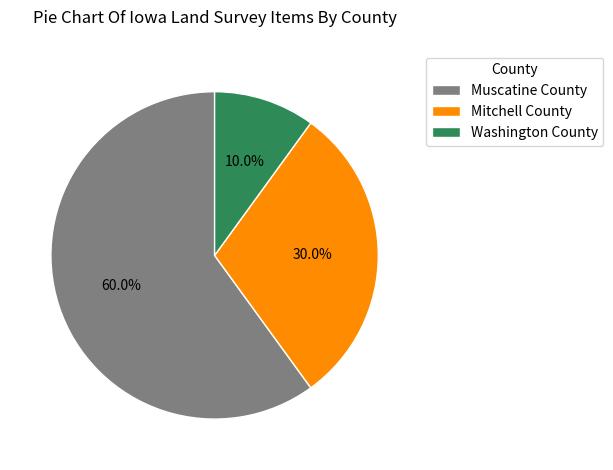

Rank the categories by value from highest to lowest.

Muscatine County, Mitchell County, Washington County